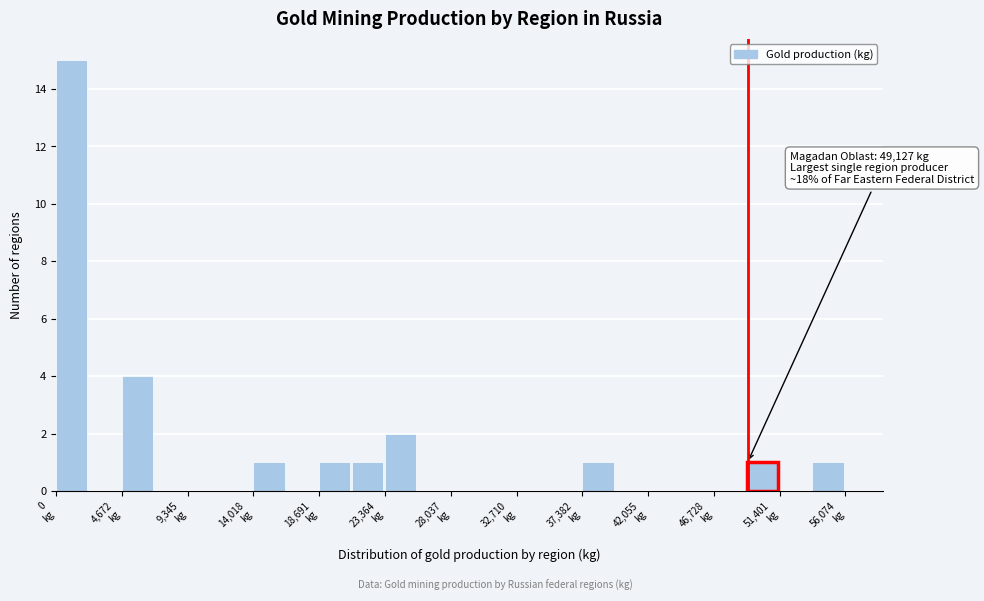

Over which range of the x-axis is the bar tallest?

0 to 2500